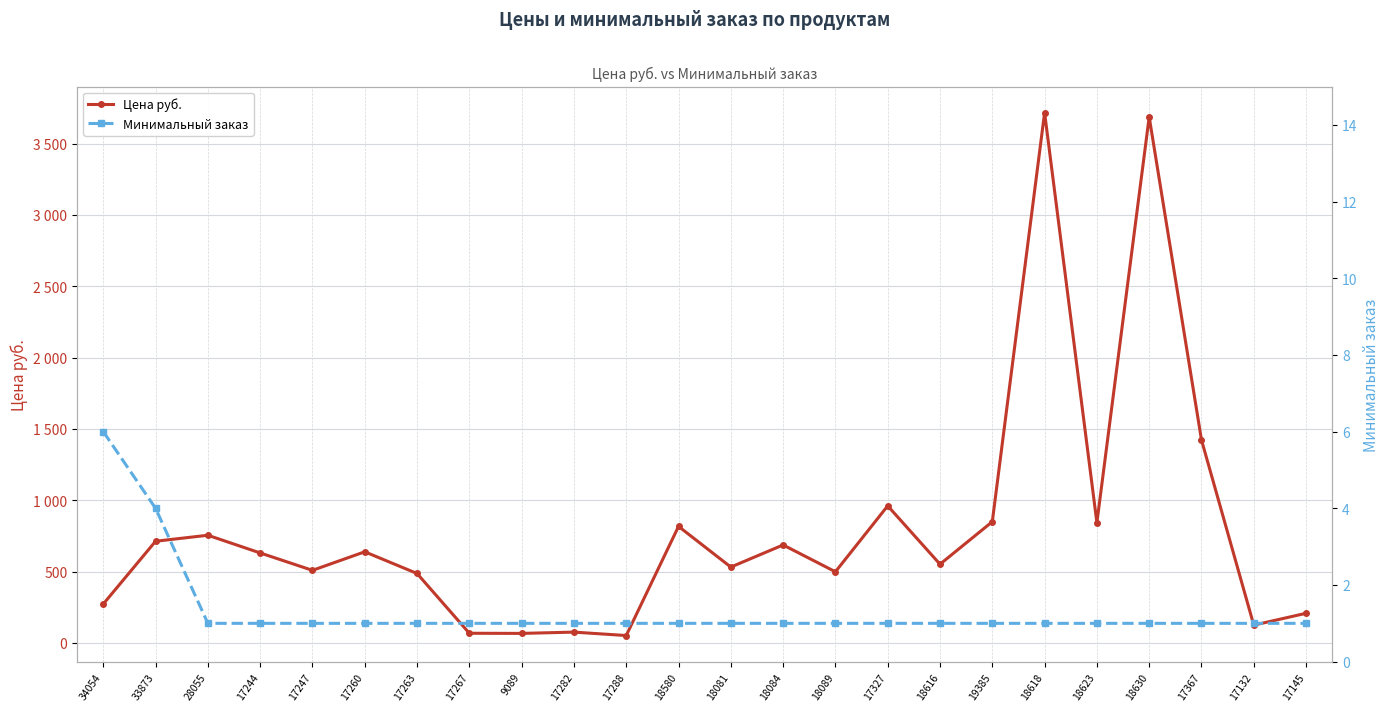

Where is Цена руб. nearest to the value 1884?

17367